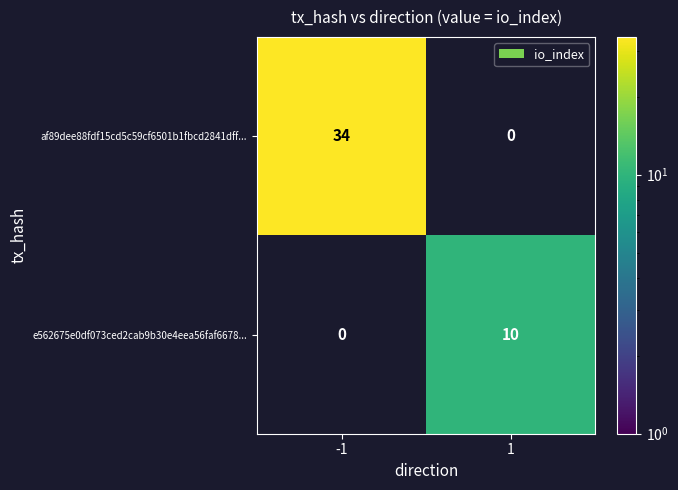

List the series in order of their overall mean, lowest first.

e562675e0df073ced2cab9b30e4eea56faf6678..., af89dee88fdf15cd5c59cf6501b1fbcd2841dff...